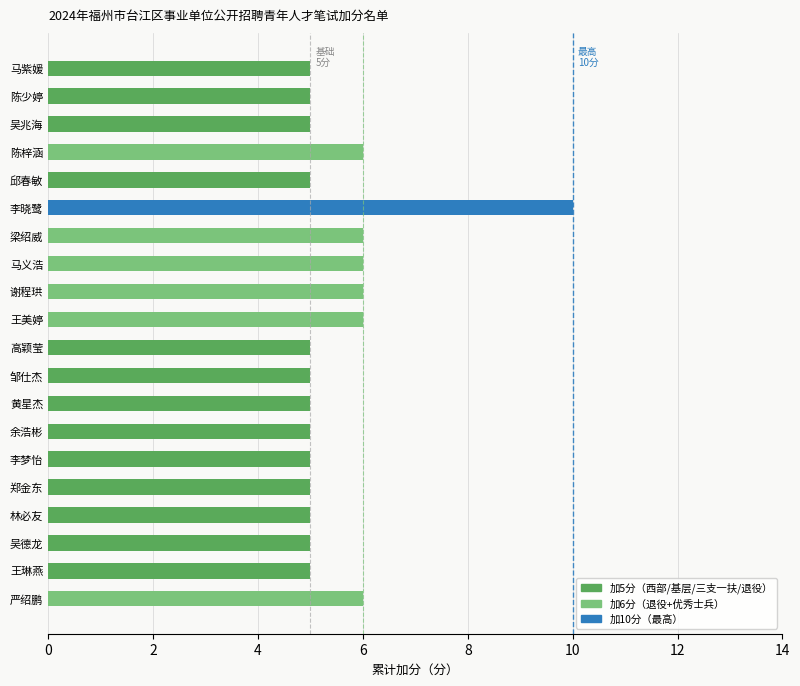

What is the maximum value shown in the chart?

10